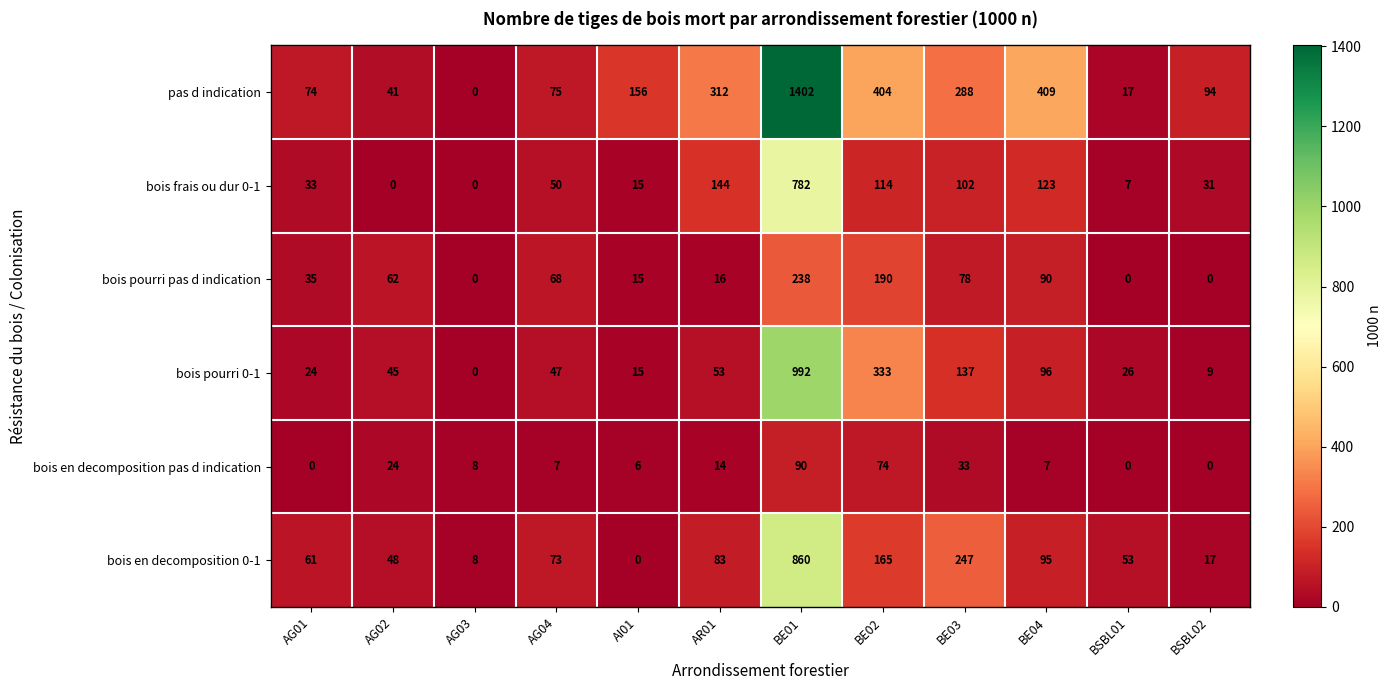

What is the difference between the maximum and second lowest values in the bois pourri pas d indication series?

238